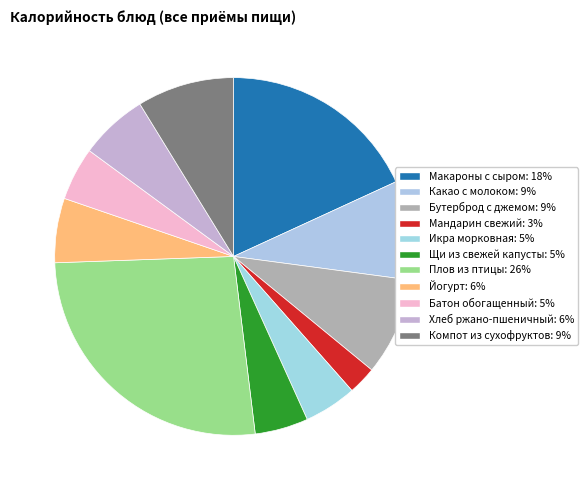

How many slices are in this pie chart?

11